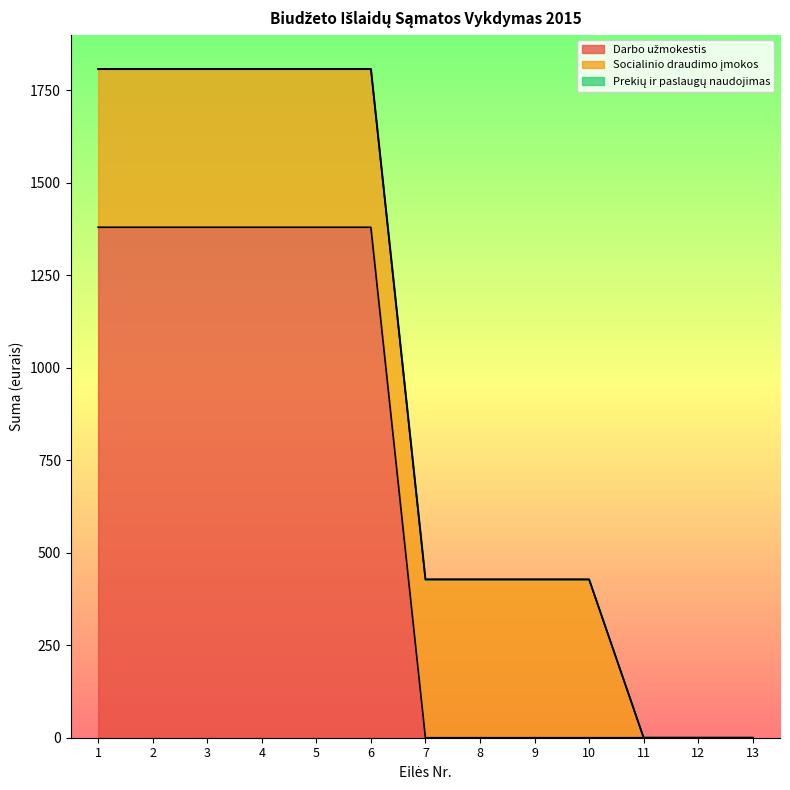

At which category does the chart reach its minimum across all series?

7